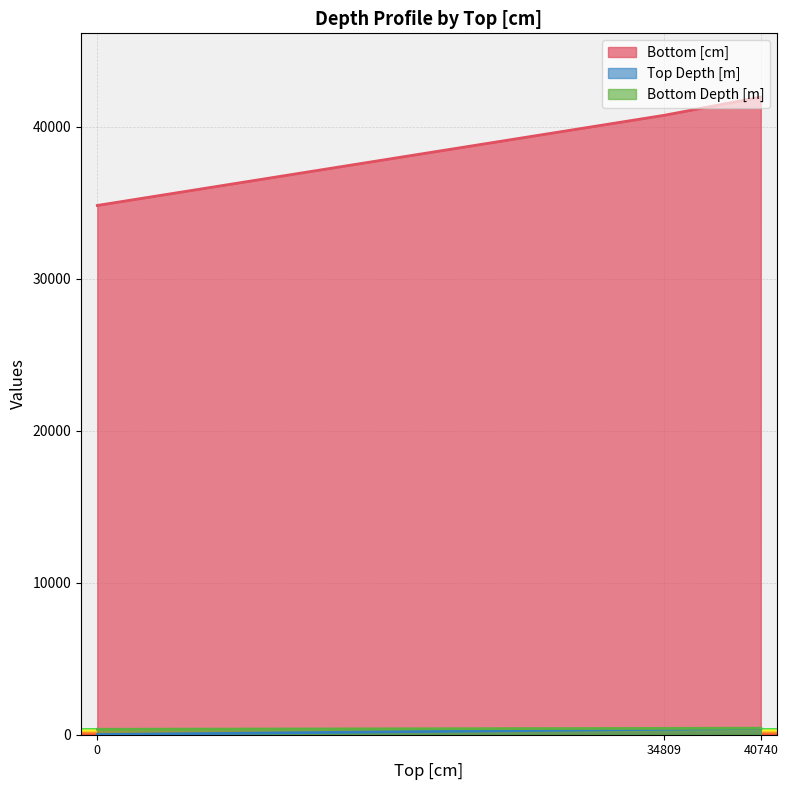

True or false: Top Depth [m] has a value of 581.9 at 34809.

False